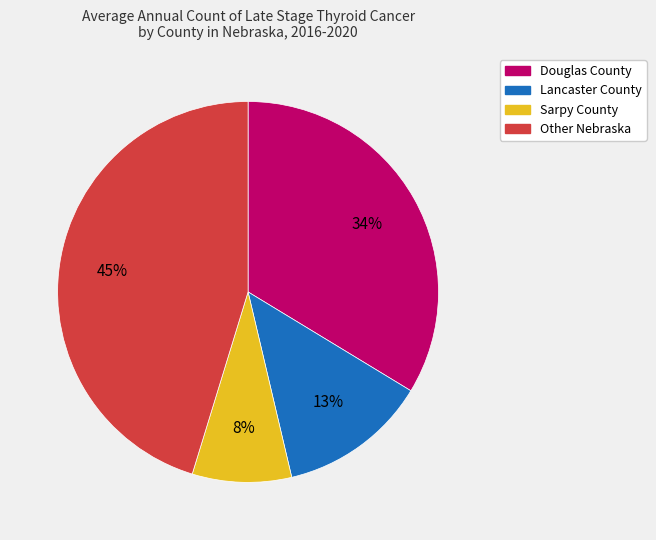

The Douglas County slice represents 20% of the pie. True or false?

False